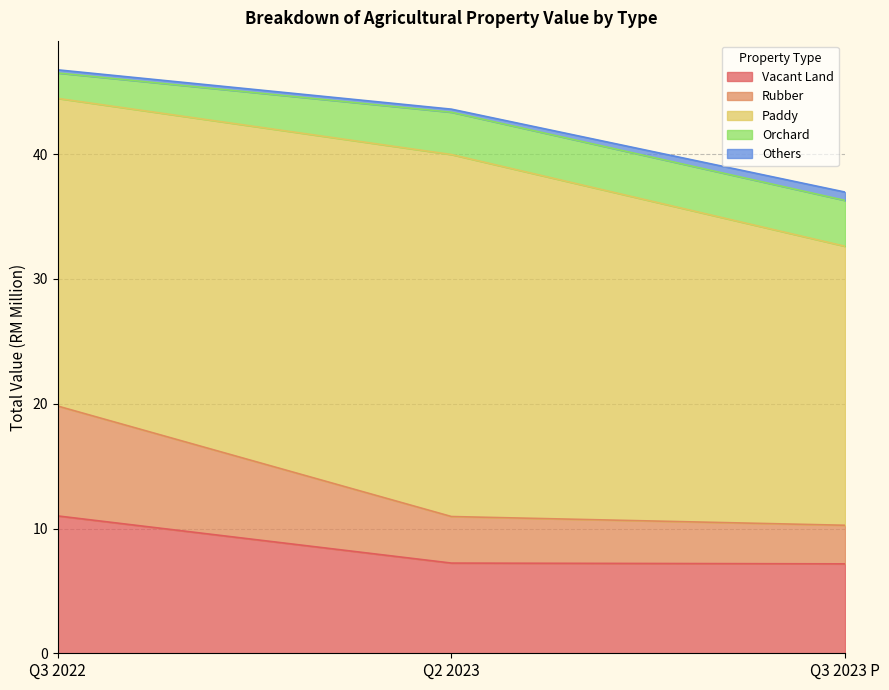

What is the value of the Vacant Land point at the 3rd from the left?

7.2